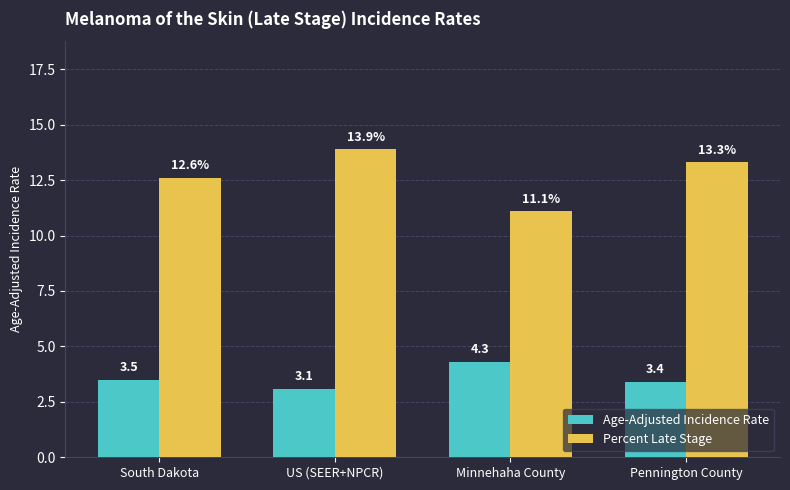

Where does the Percent Late Stage series first go above 13?

US (SEER+NPCR)